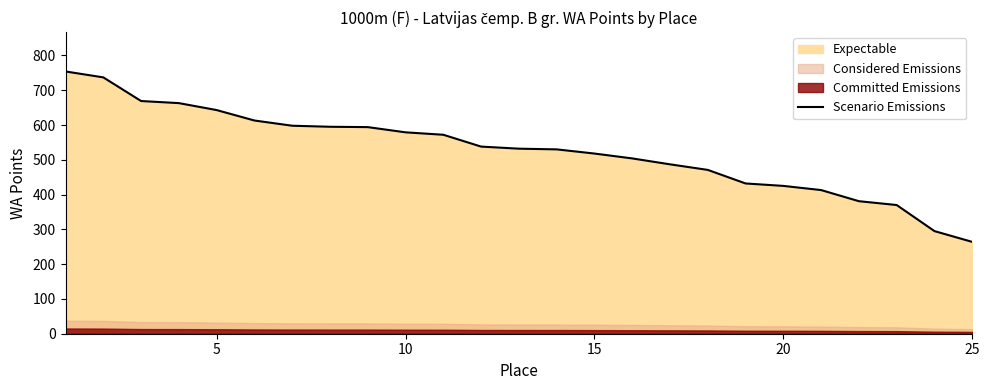

What is the difference between the maximum and minimum values?

490